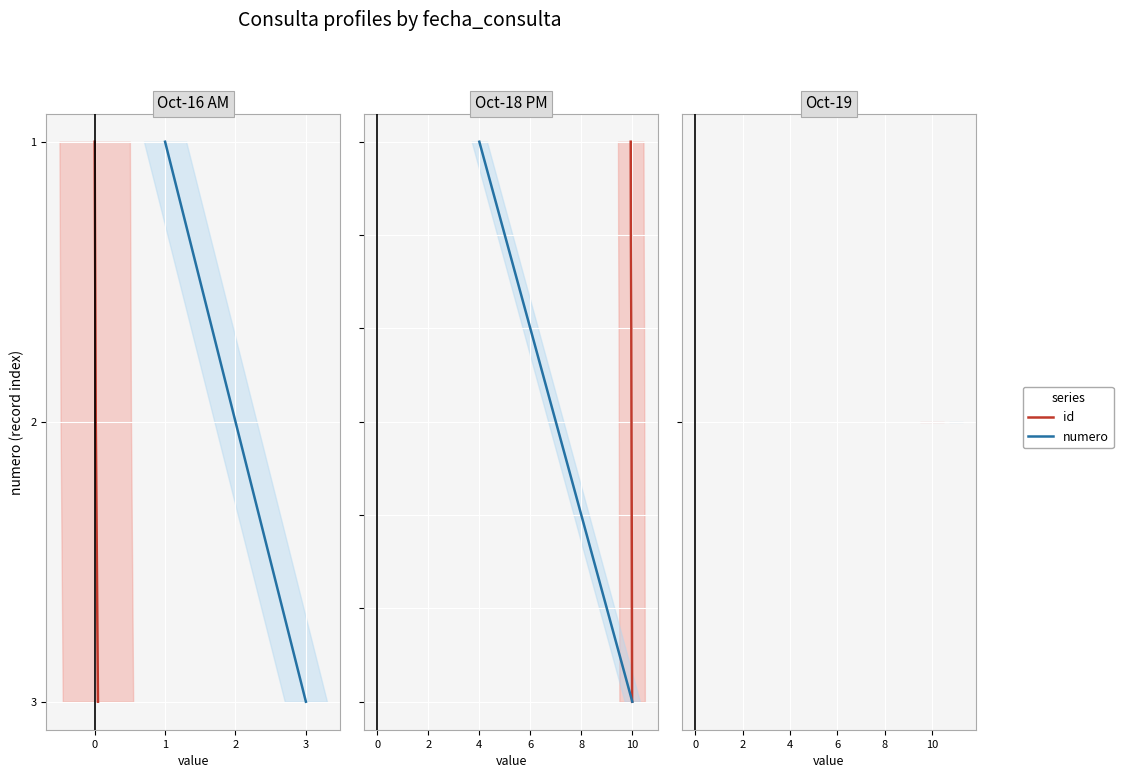

Which series has the largest total across all categories?

id